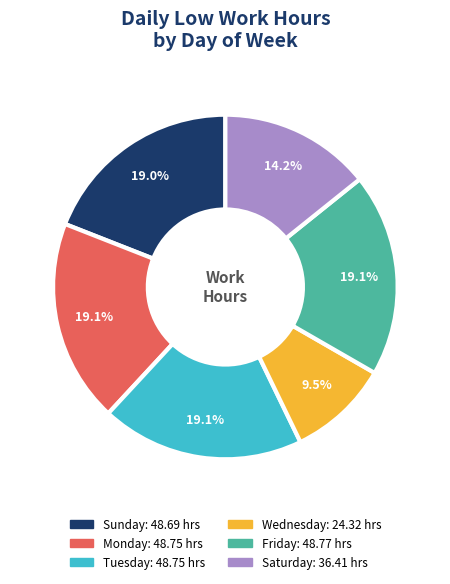

Does any single category account for the majority?

No